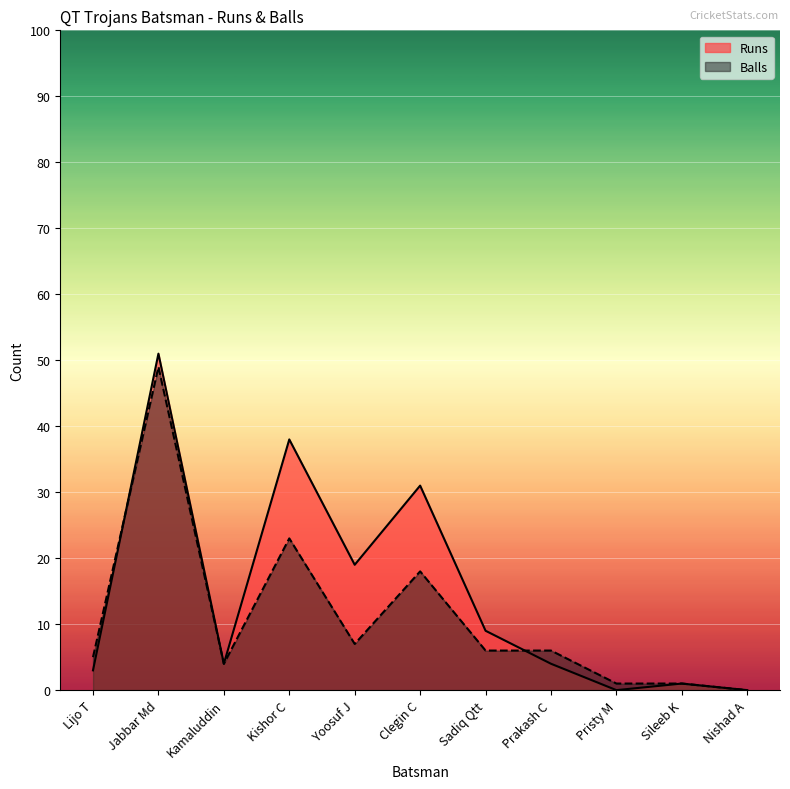

True or false: Balls has more than 1 points higher than both neighbors.

True